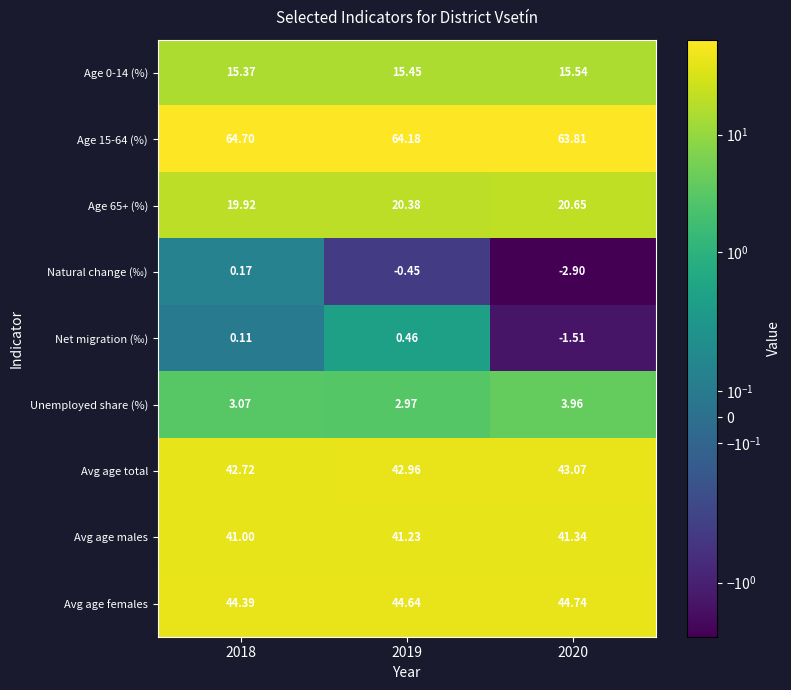

Rank the series at 2019 from lowest to highest value.

Natural change (‰), Net migration (‰), Unemployed share (%), Age 0-14 (%), Age 65+ (%), Avg age males, Avg age total, Avg age females, Age 15-64 (%)